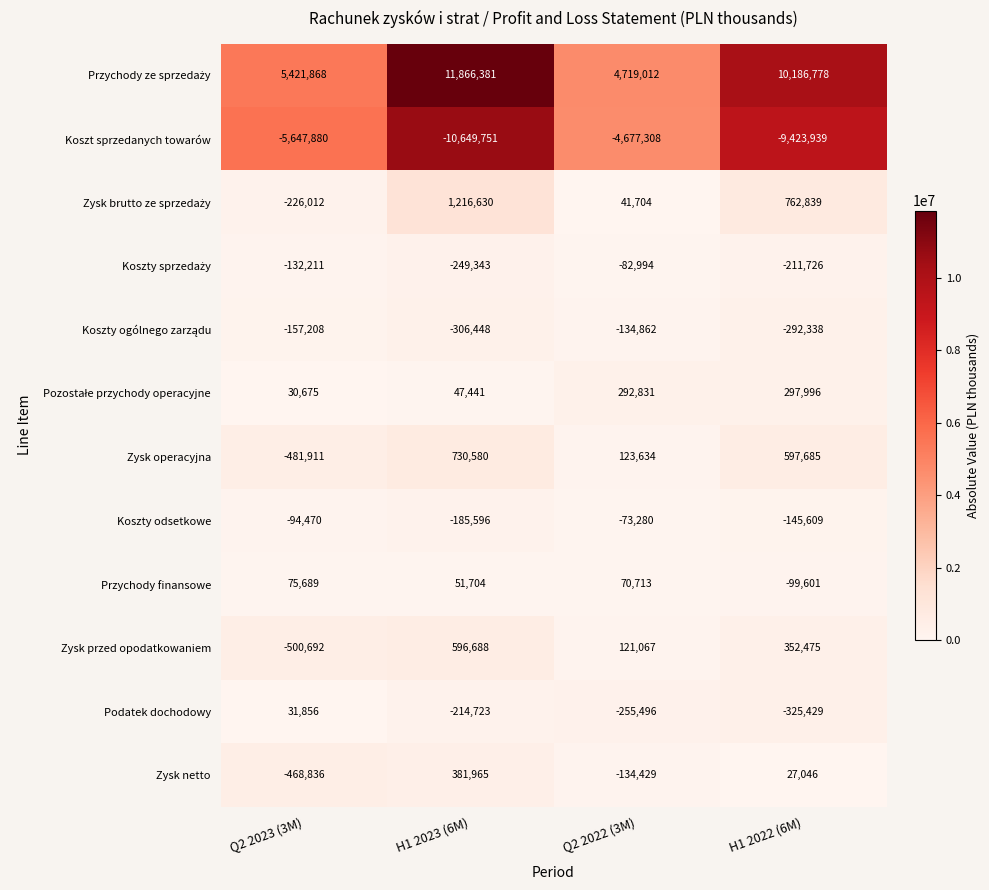

The Koszt sprzedanych towarów series shows -9423939 at H1 2022 (6M). True or false?

True